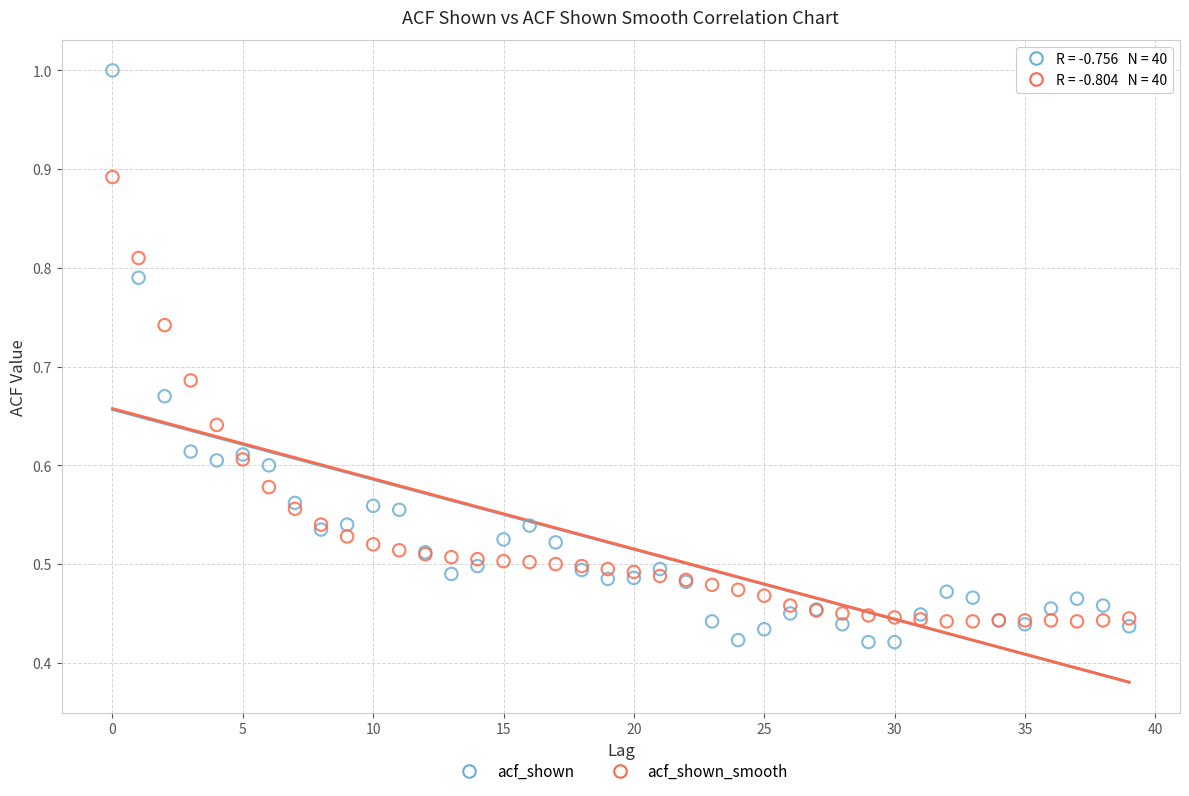

Which series contains the highest Y value?

acf_shown